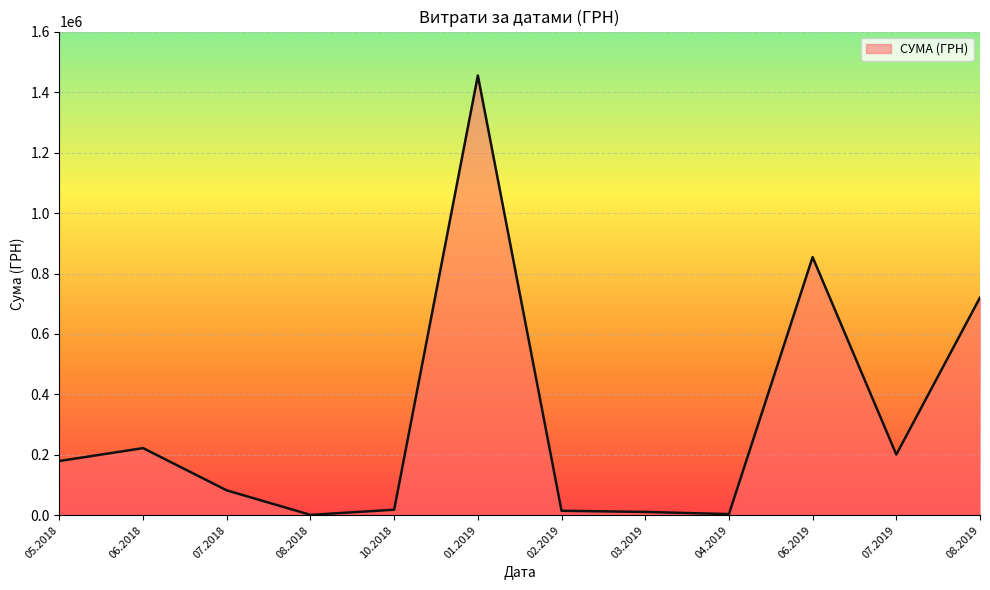

What is the difference between the values at 05.2018 and 06.2018?

42632.1